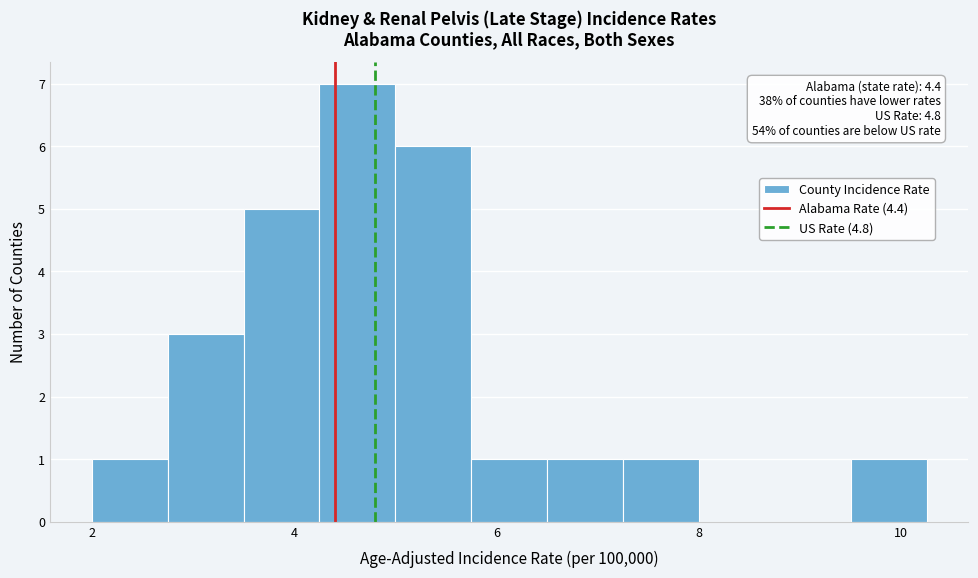

Around what value on the x-axis is the tallest bar? Give the approximate position of its centre, as read against the axis.

4.6